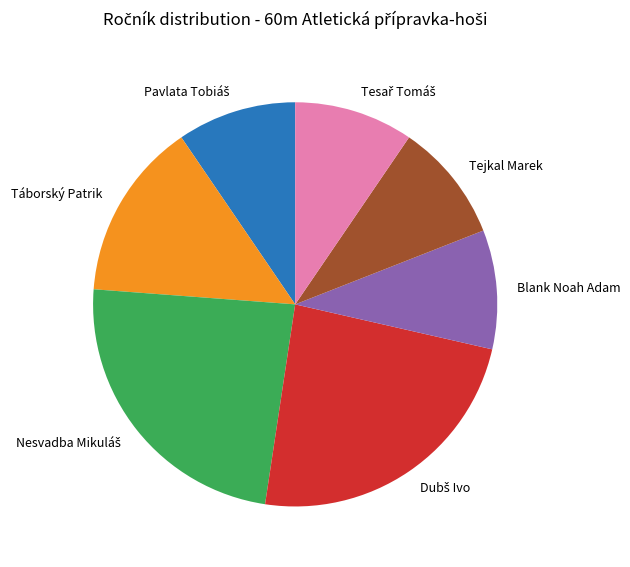

How many slices are in this pie chart?

7